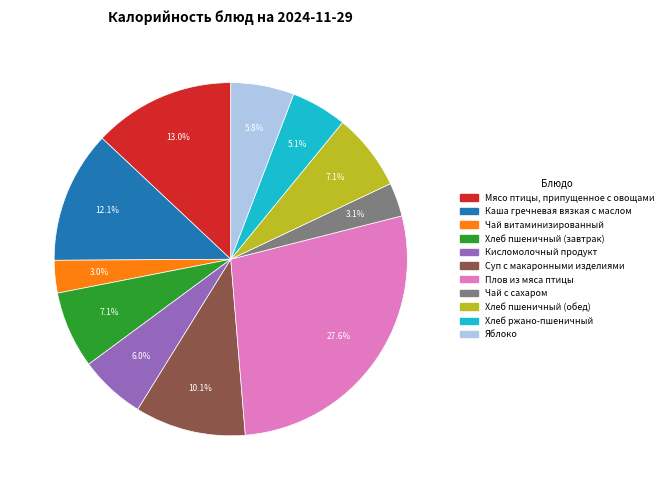

How much of the chart is everything except Яблоко?

94.2%